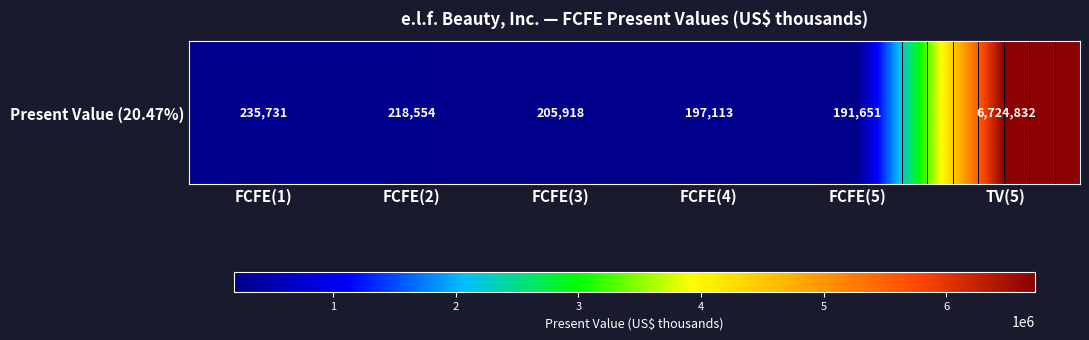

What is the ratio of the value at FCFE(1) to the value at FCFE(2)?

1.1